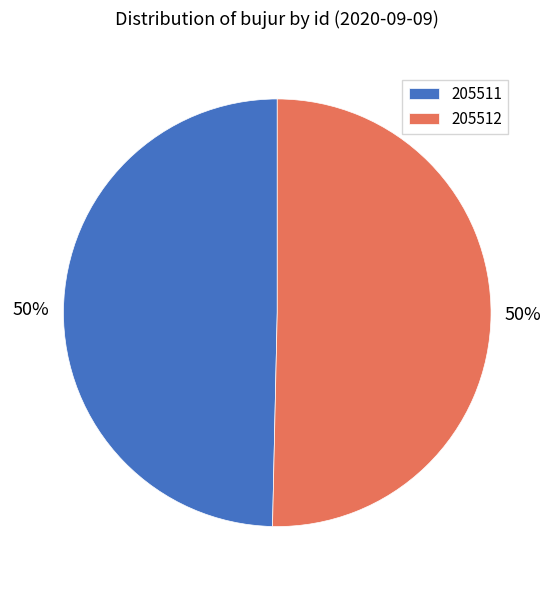

To the nearest percent, what portion does 205512 represent?

50%